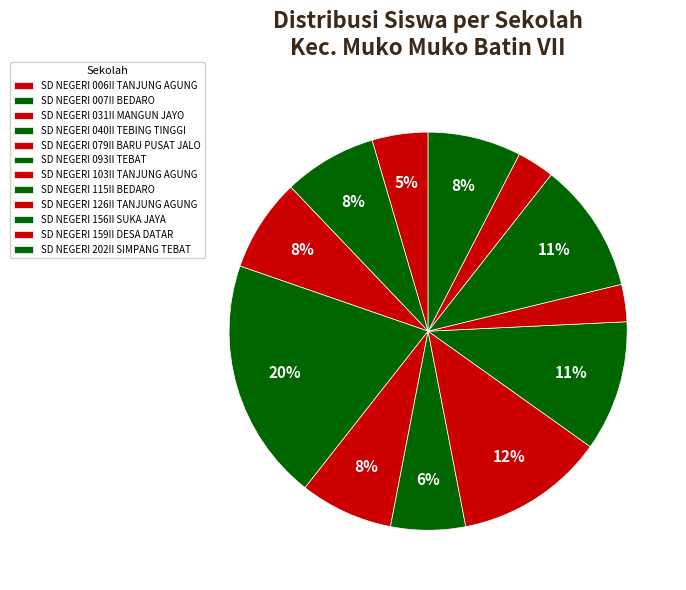

To the nearest percent, what is the average slice percentage?

8%